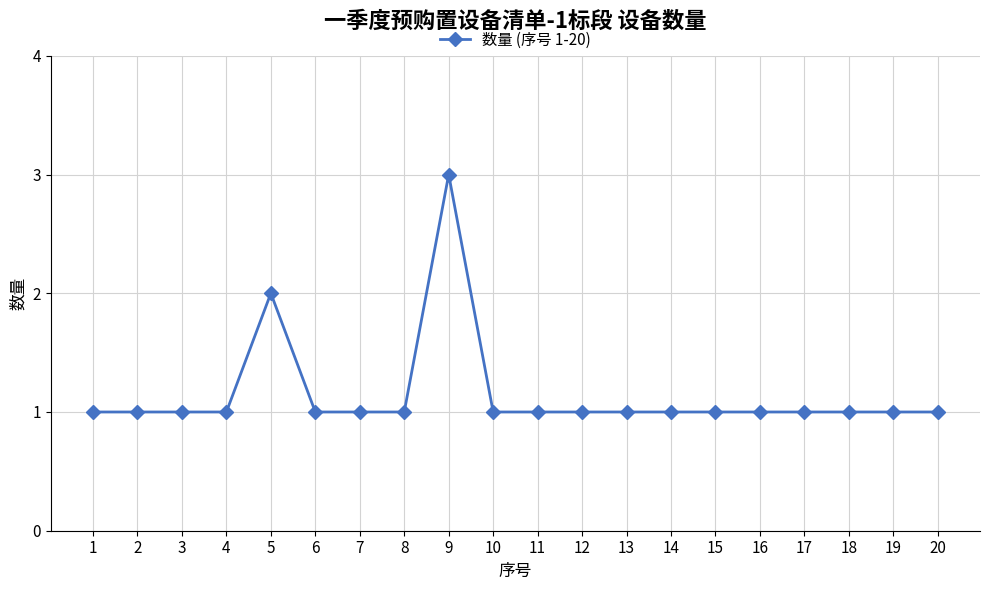

What is the value of the 1st point from the left?

1